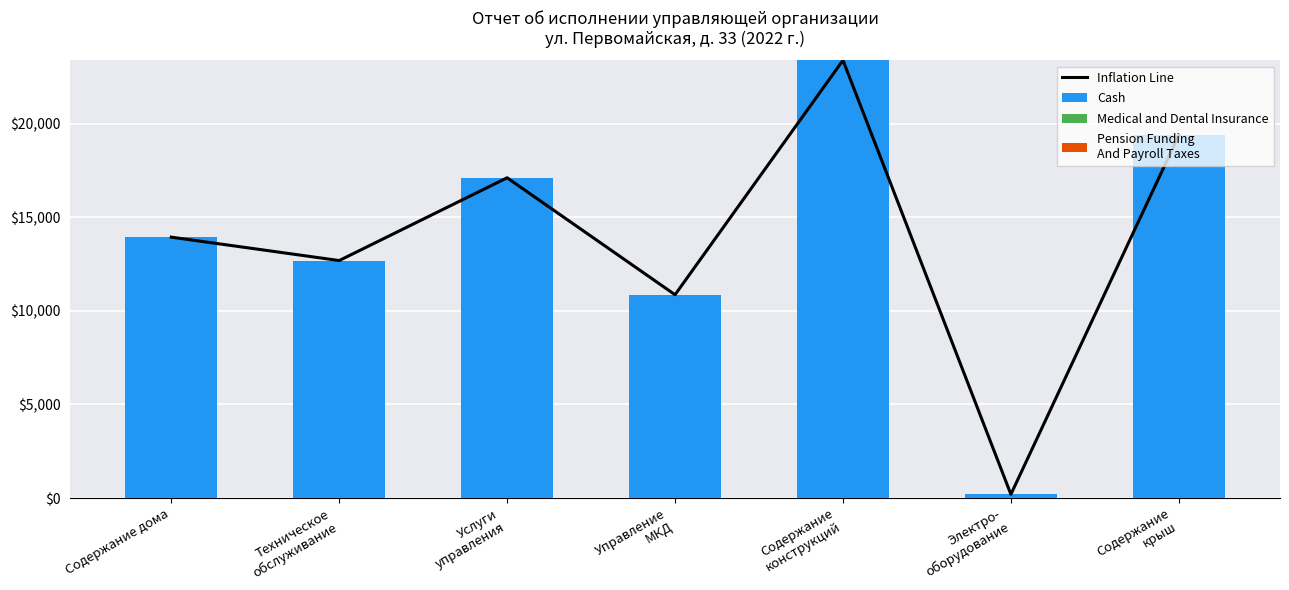

True or false: Cash has a value of 13940.9 at Содержание дома.

True